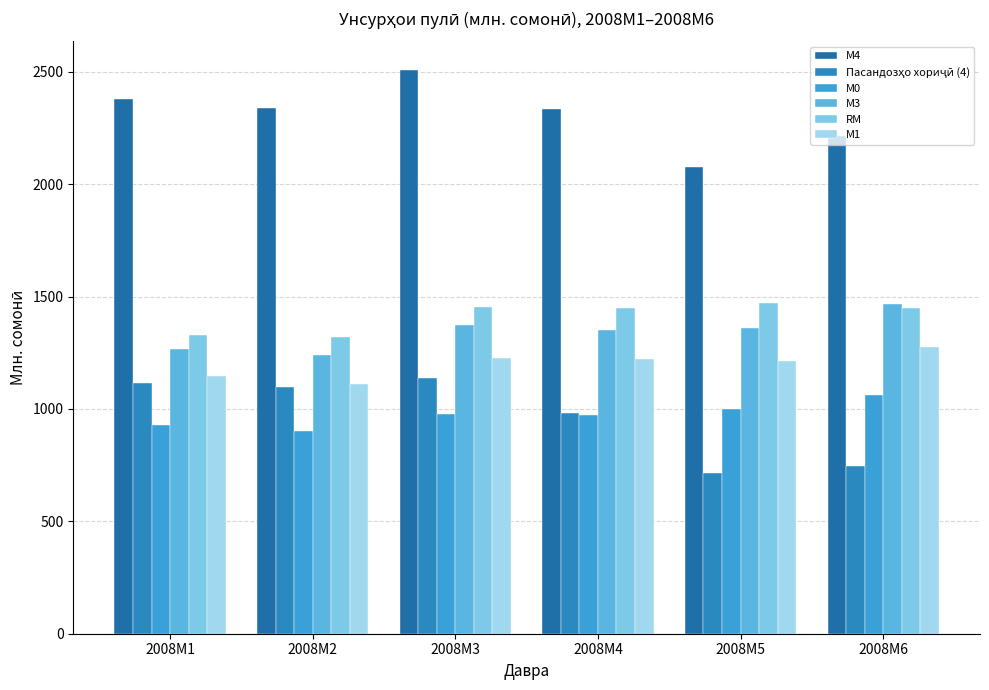

The М1 series shows 1147.2 at 2008M1. True or false?

True